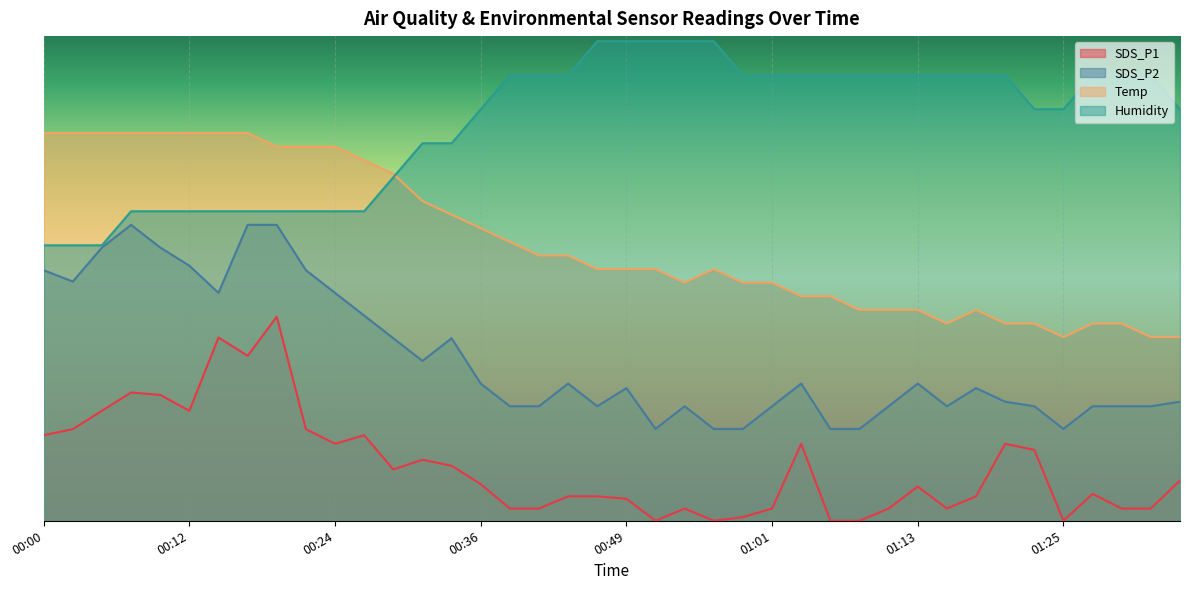

True or false: Temp has more than 0 points higher than both neighbors.

True